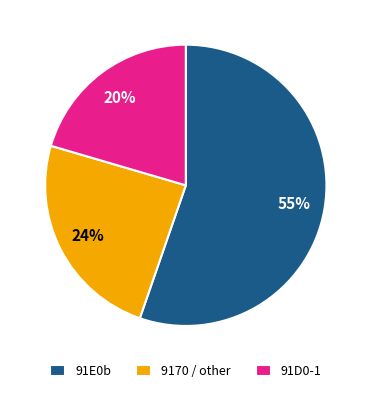

What percentage is the 91D0-1 slice, to the nearest percent?

20%